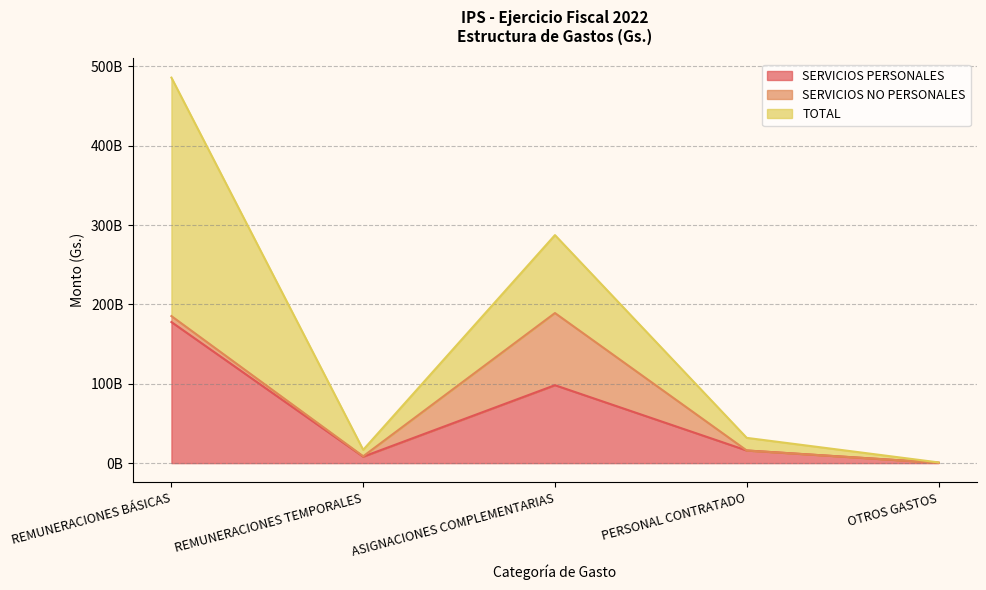

At which category is the sum across all series the highest?

REMUNERACIONES BÁSICAS